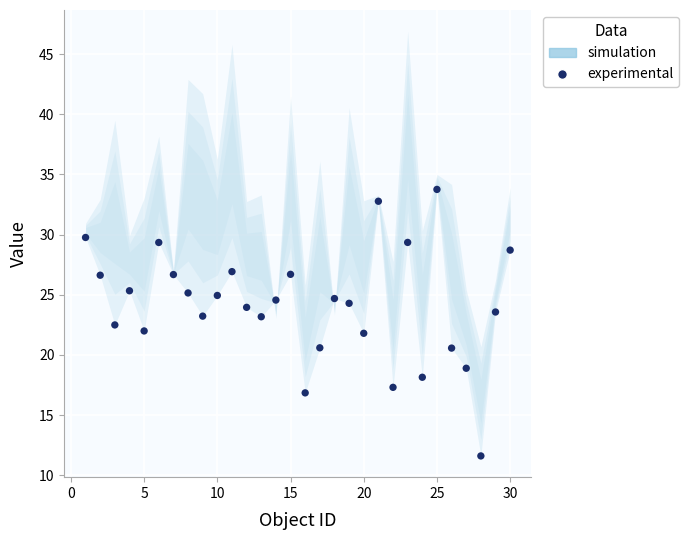

What is the range of Y values (max minus min)?

22.1